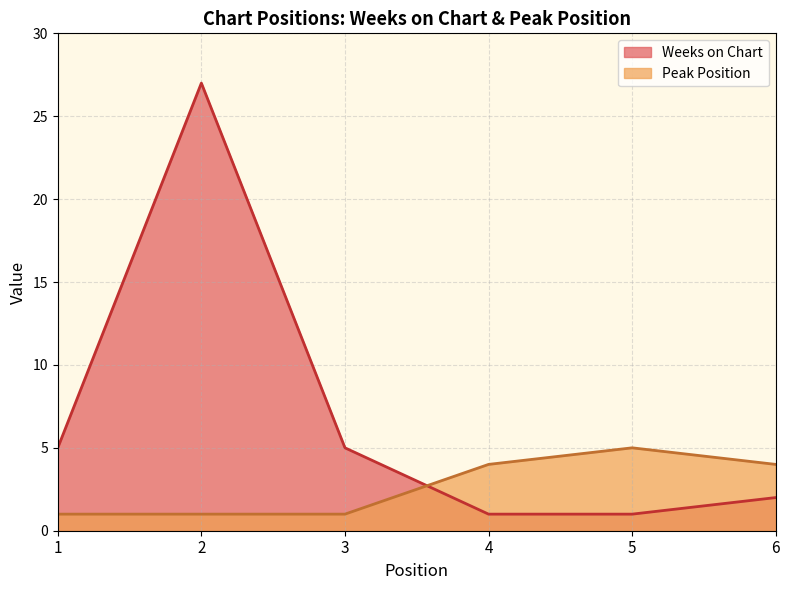

What is the value of the Weeks on Chart point at the 4th from the left?

1